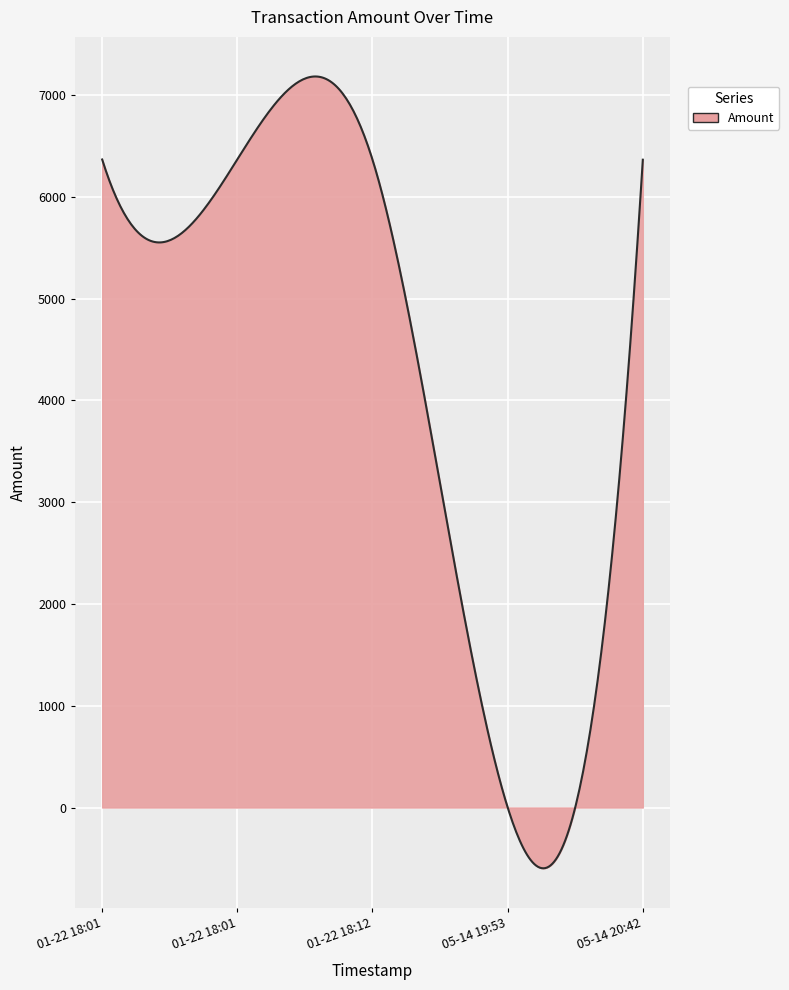

What is the minimum value shown in the chart?

-597.3